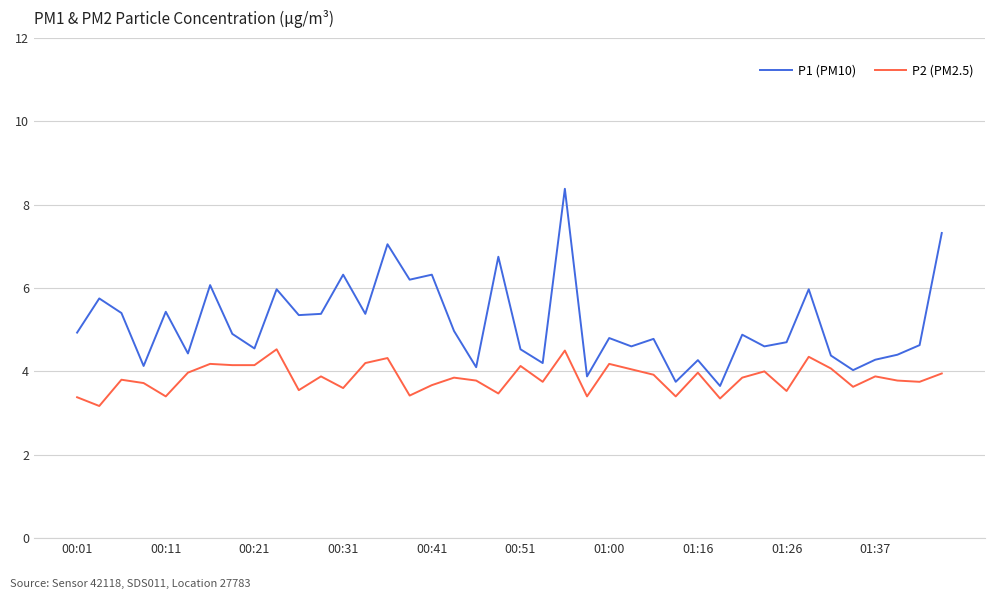

List the series in order of their overall mean, lowest first.

P2 (PM2.5), P1 (PM10)